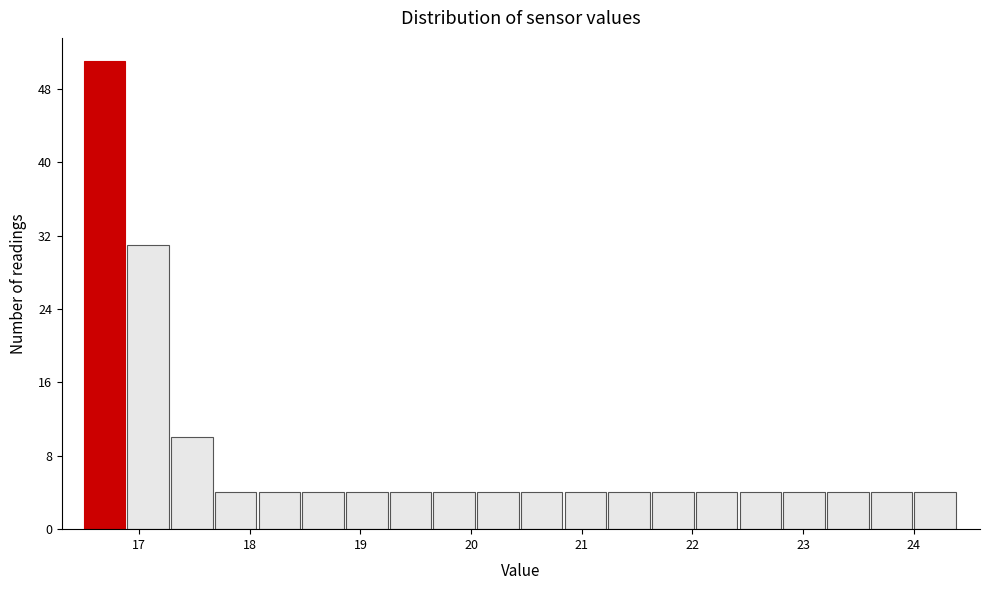

Around what value on the x-axis is the tallest bar? Give the approximate position of its centre, as read against the axis.

16.7